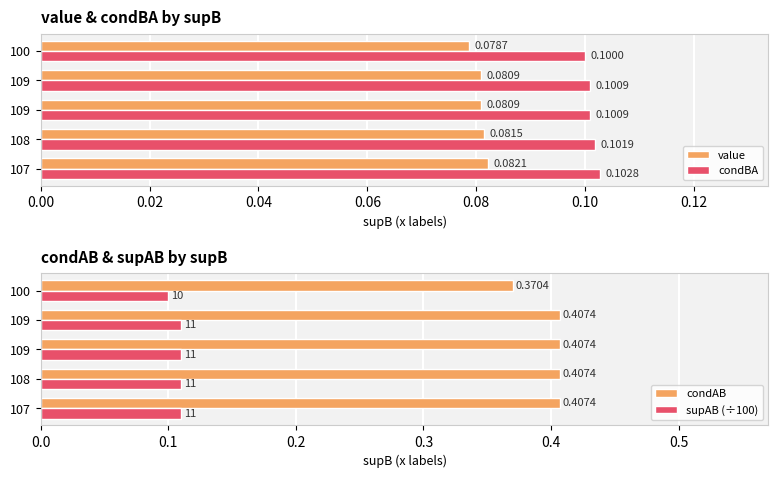

Reading right to left, transcribe all the data shown in this chart.

value: 0.1	0.1	0.1	0.1	0.1
condBA: 0.1	0.1	0.1	0.1	0.1
condAB: 0.4	0.4	0.4	0.4	0.4
supAB (÷100): 0.1	0.1	0.1	0.1	0.1